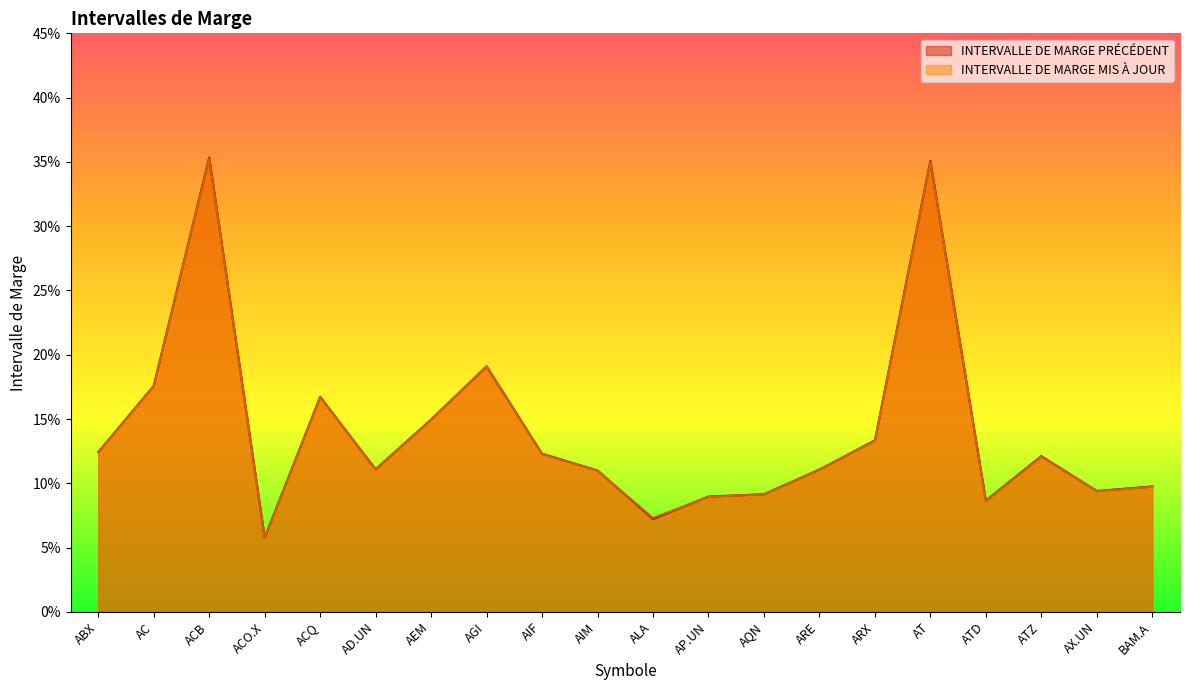

What is the sum of all INTERVALLE DE MARGE MIS À JOUR values?

2.8